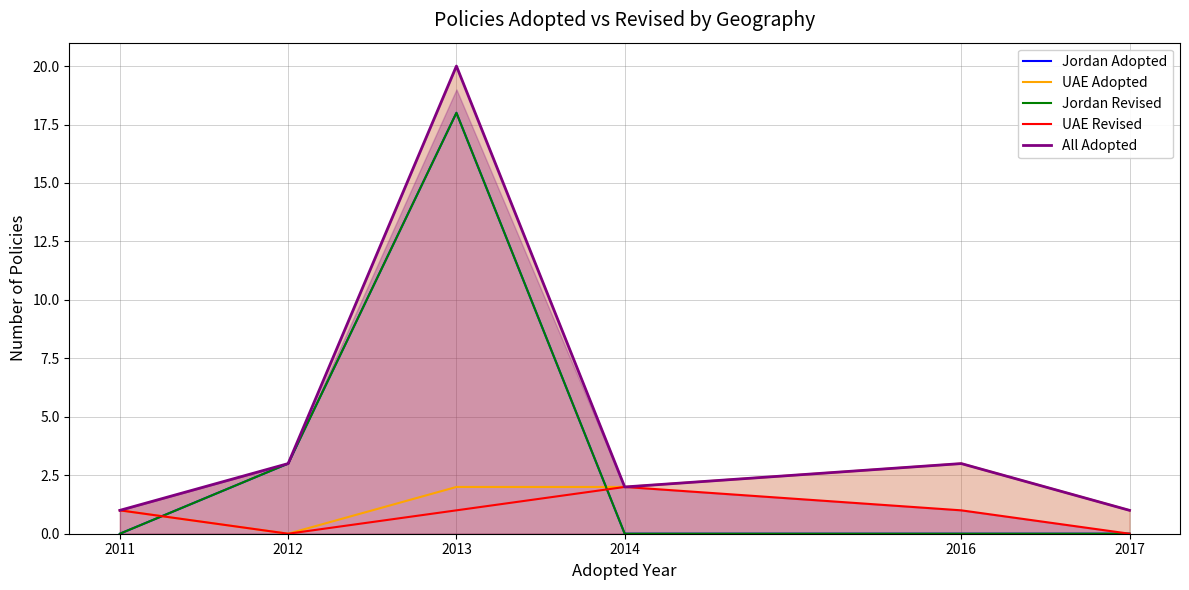

What is the total value across all series at 2014?

6